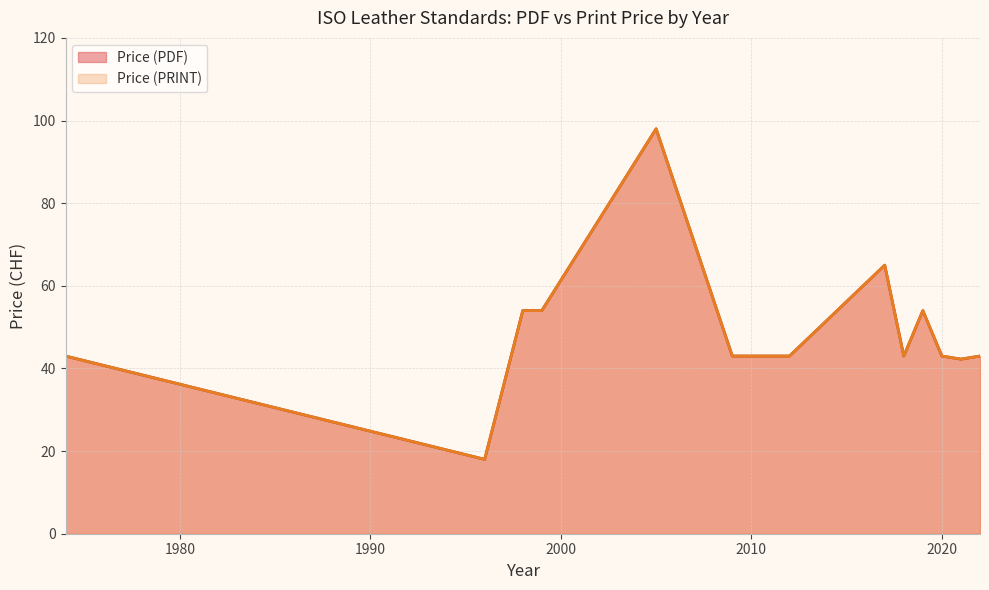

Rank the series by their maximum value, from highest to lowest.

Price (PDF), Price (PRINT)